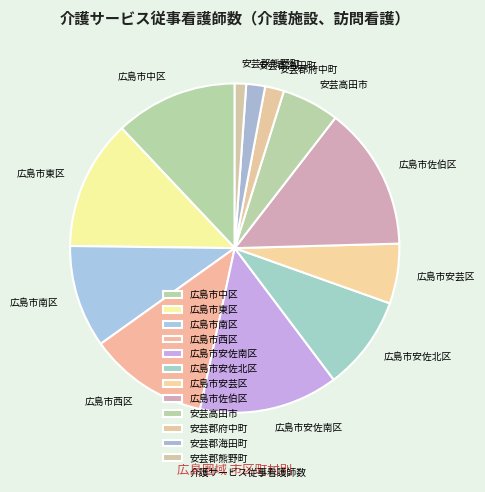

Is it true that 広島市南区 is 19% of the pie?

False